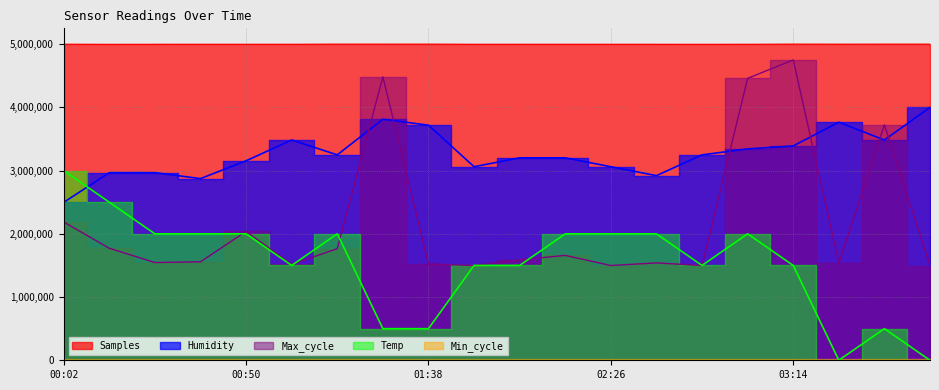

Which series has the widest spread of values?

Max_cycle